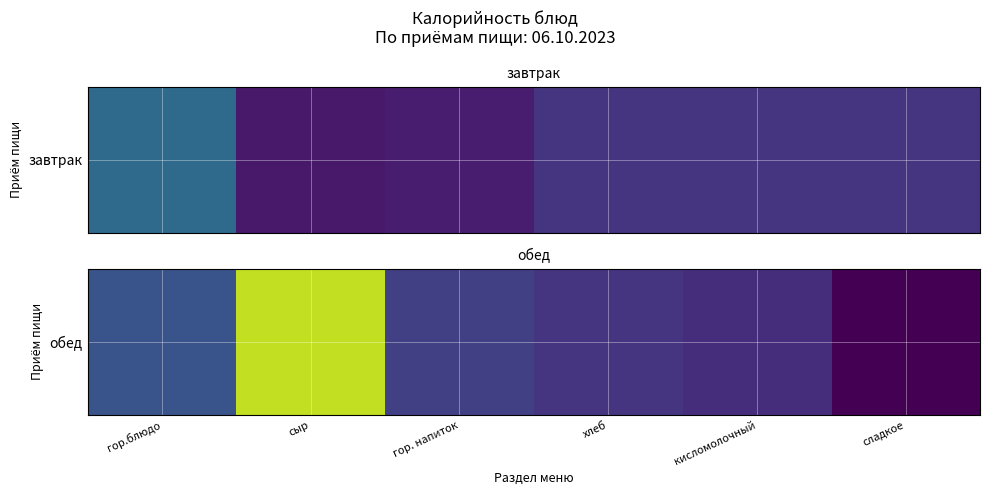

Is it true that the value at сыр is 95.1?

False